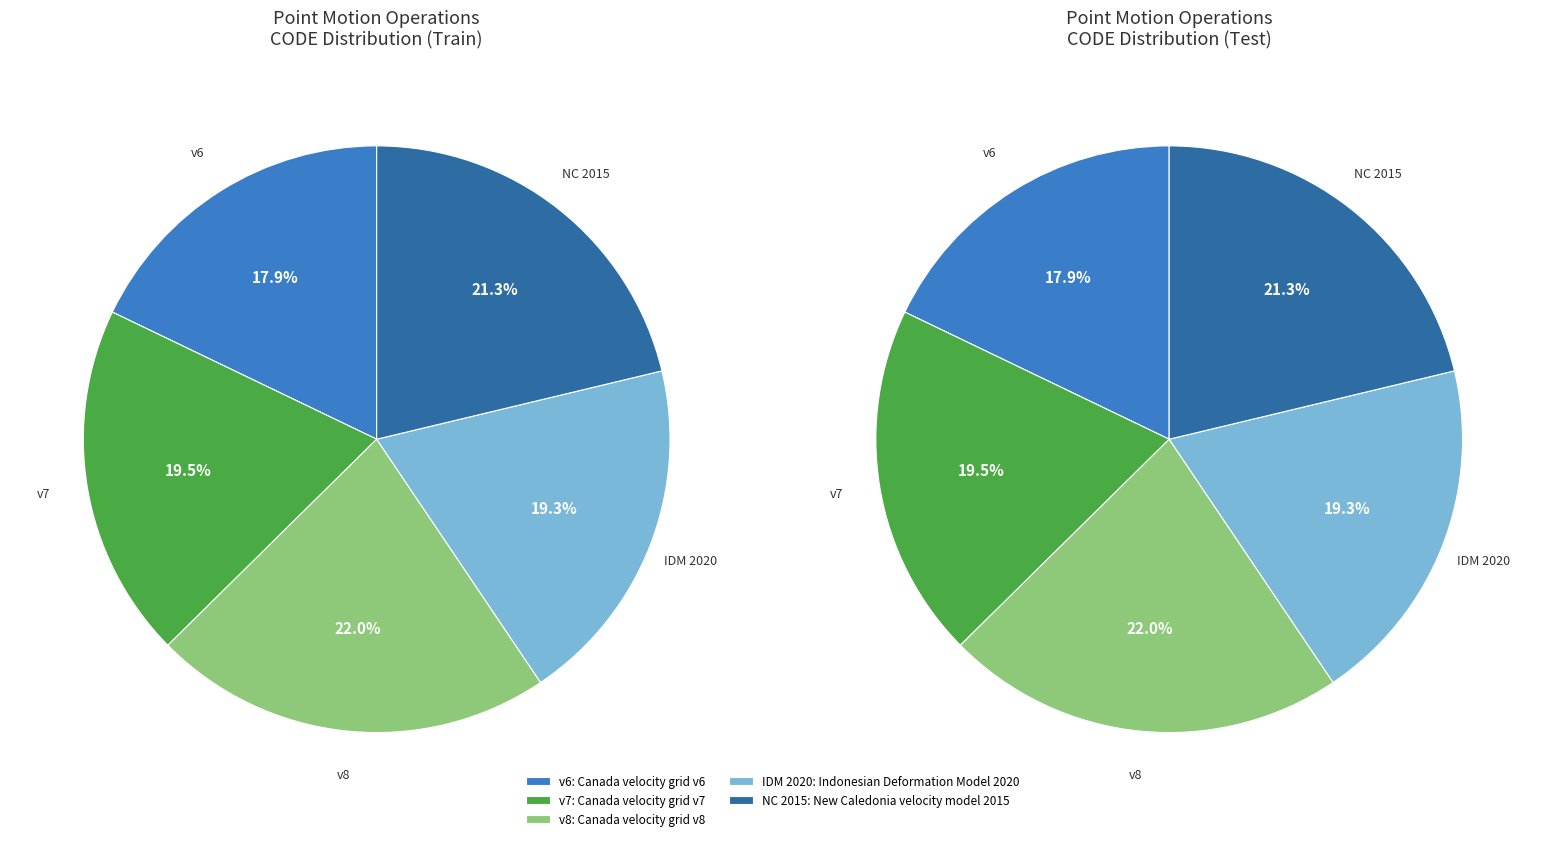

Which category has the smallest portion of the pie?

Canada velocity grid v6